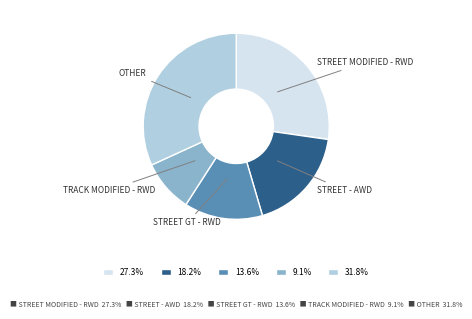

Does 27.3% account for over 50% of the chart?

No